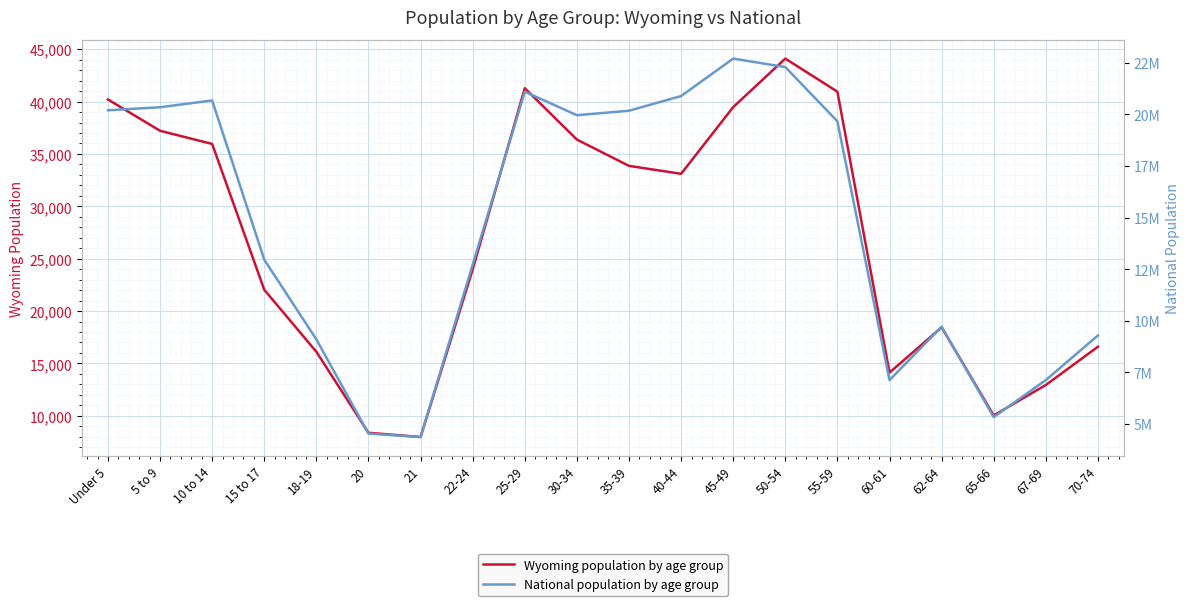

What position from the left is 62-64?

17